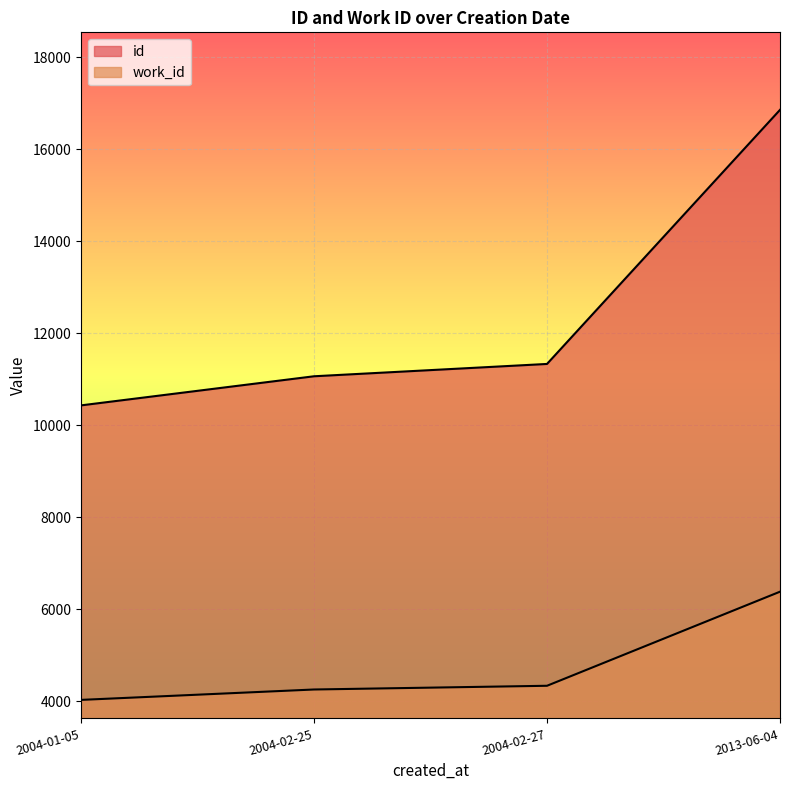

What is the spread (max minus min) of values at 2004-01-05?

6405